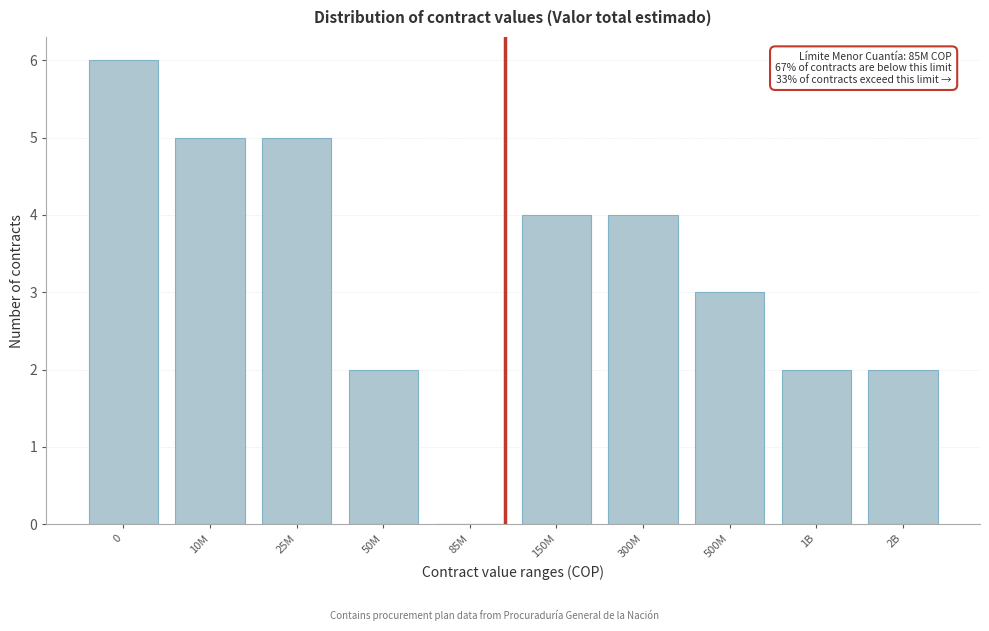

Reading right to left, list all the values displayed in this chart.

2B=2	1B=2	500M=3	300M=4	150M=4	85M=0	50M=2	25M=5	10M=5	0=6